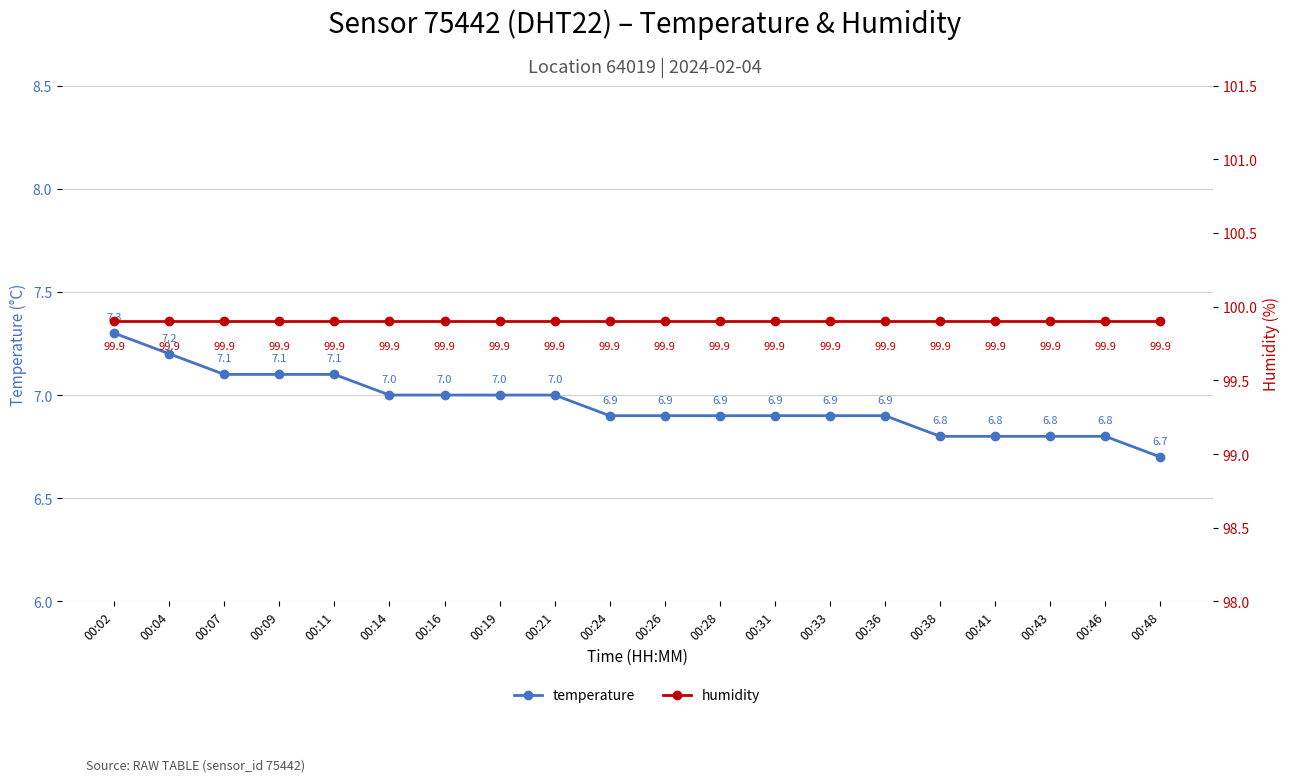

What is the value of the humidity point at the 18th from the left?

99.9